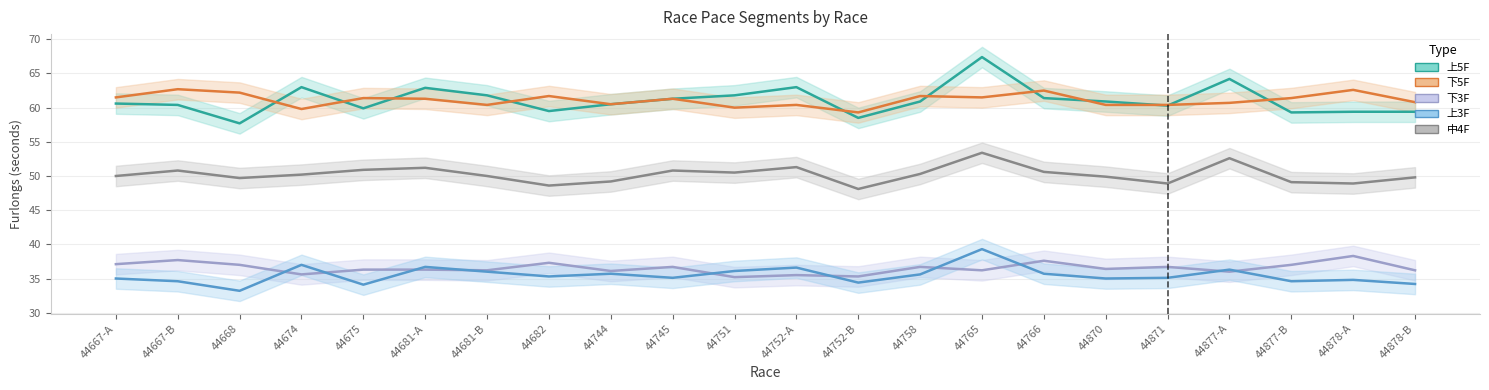

Is this an area chart (filled region under the line)?

No